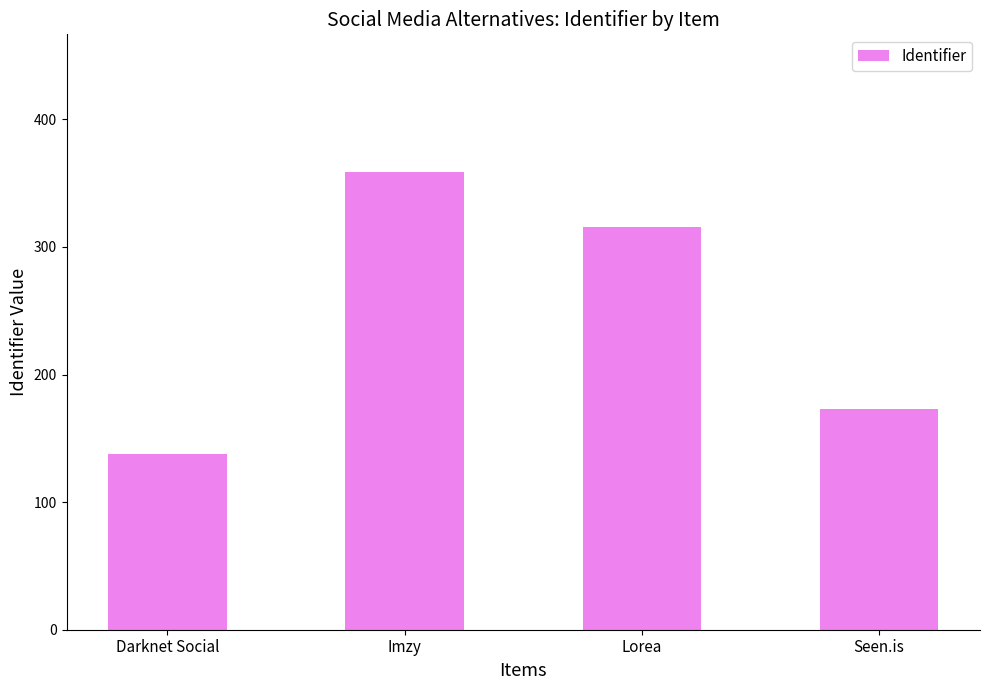

How many data points are less than 316?

2